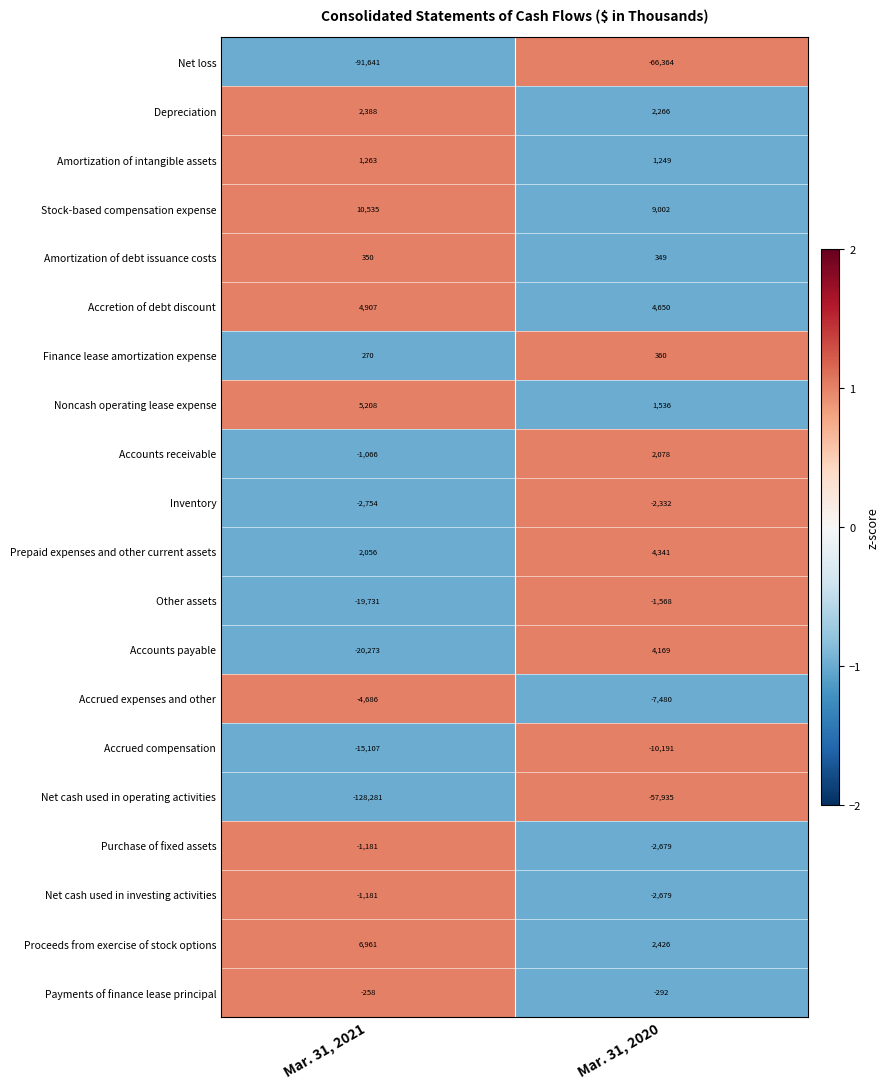

List the labels in order of Proceeds from exercise of stock options value, largest first.

Mar. 31, 2021, Mar. 31, 2020